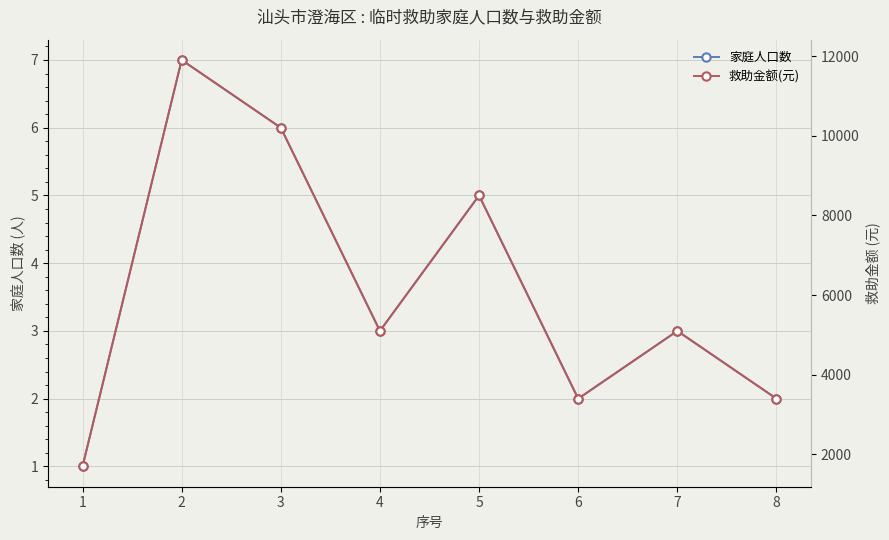

What is the value of the 救助金额(元) point at the 3rd from the left?

10200